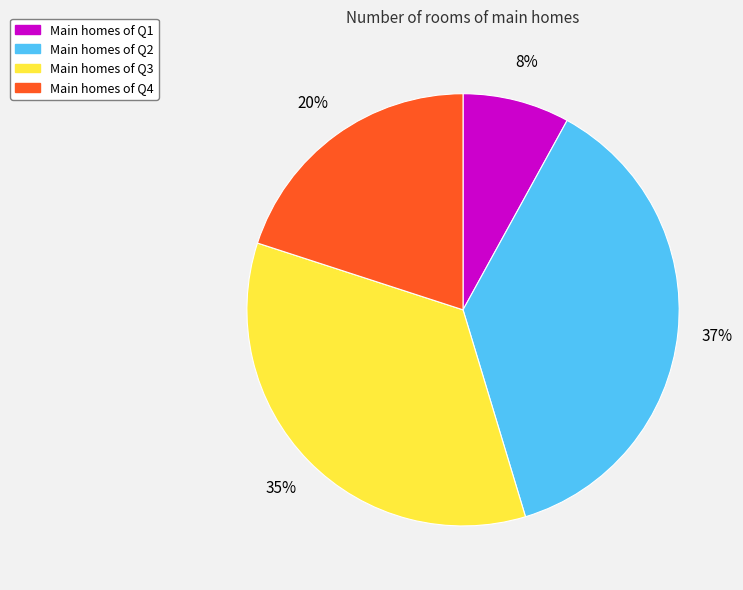

Is there any slice that represents more than half of the pie?

No